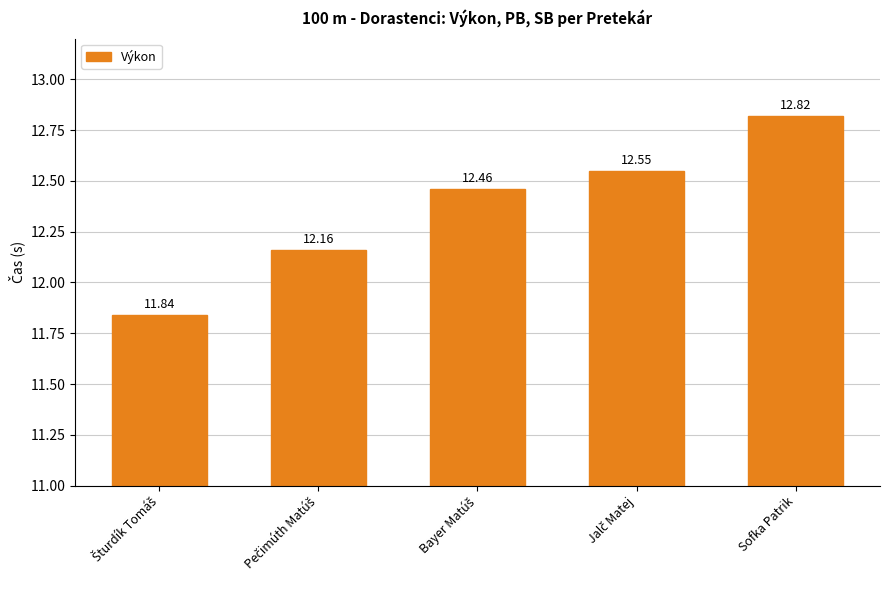

What is the difference between the maximum and second lowest values?

0.7